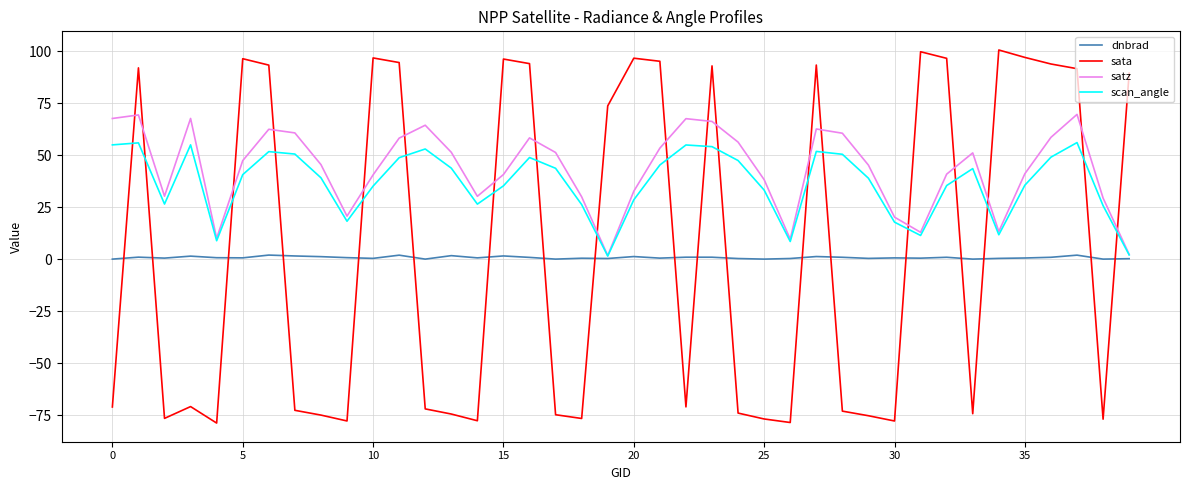

What are all the series names shown in the legend?

dnbrad, sata, satz, scan_angle